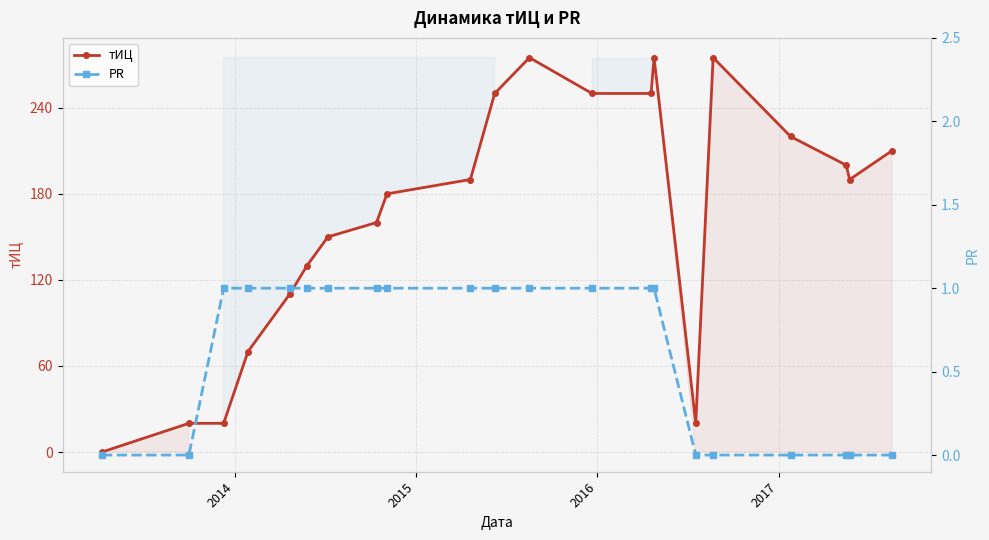

Which series has the largest range (max minus min)?

тИЦ